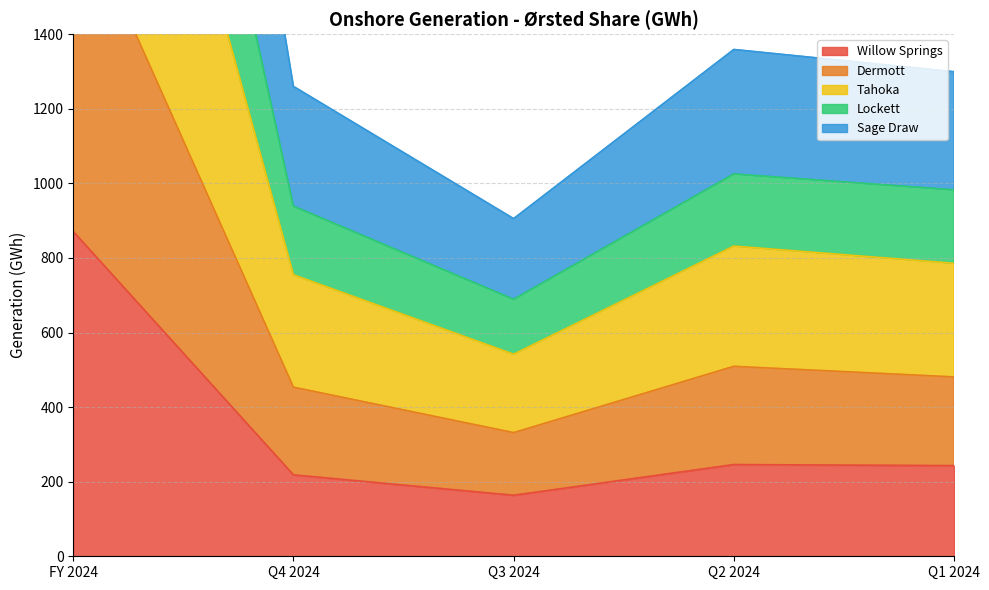

Does the chart display data point markers on the line(s)?

No